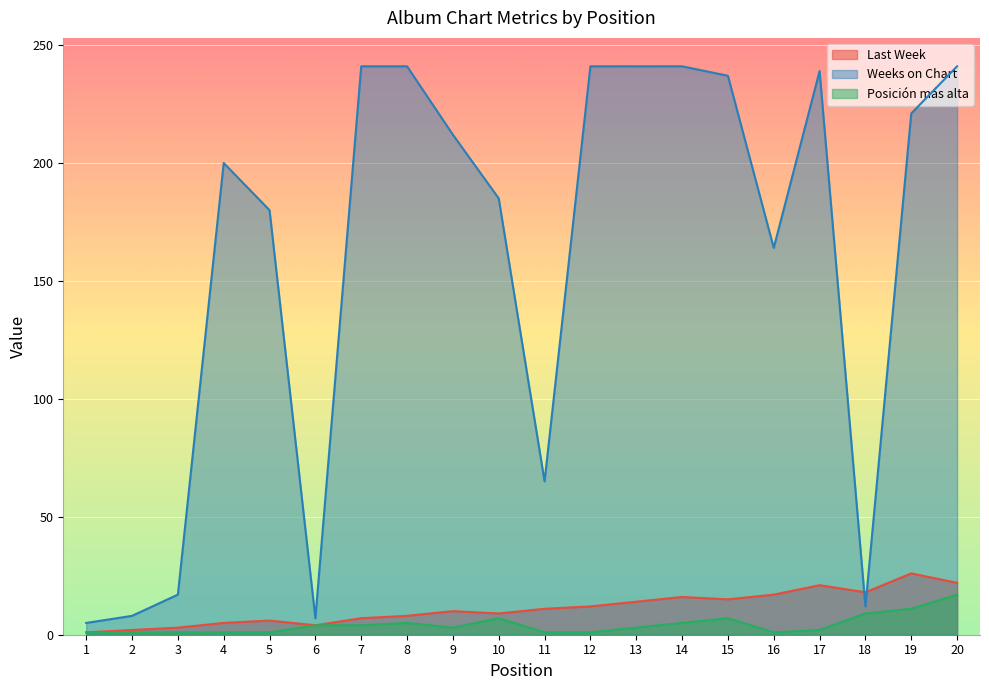

True or false: Posición más alta and Weeks on Chart intersect in this chart.

False